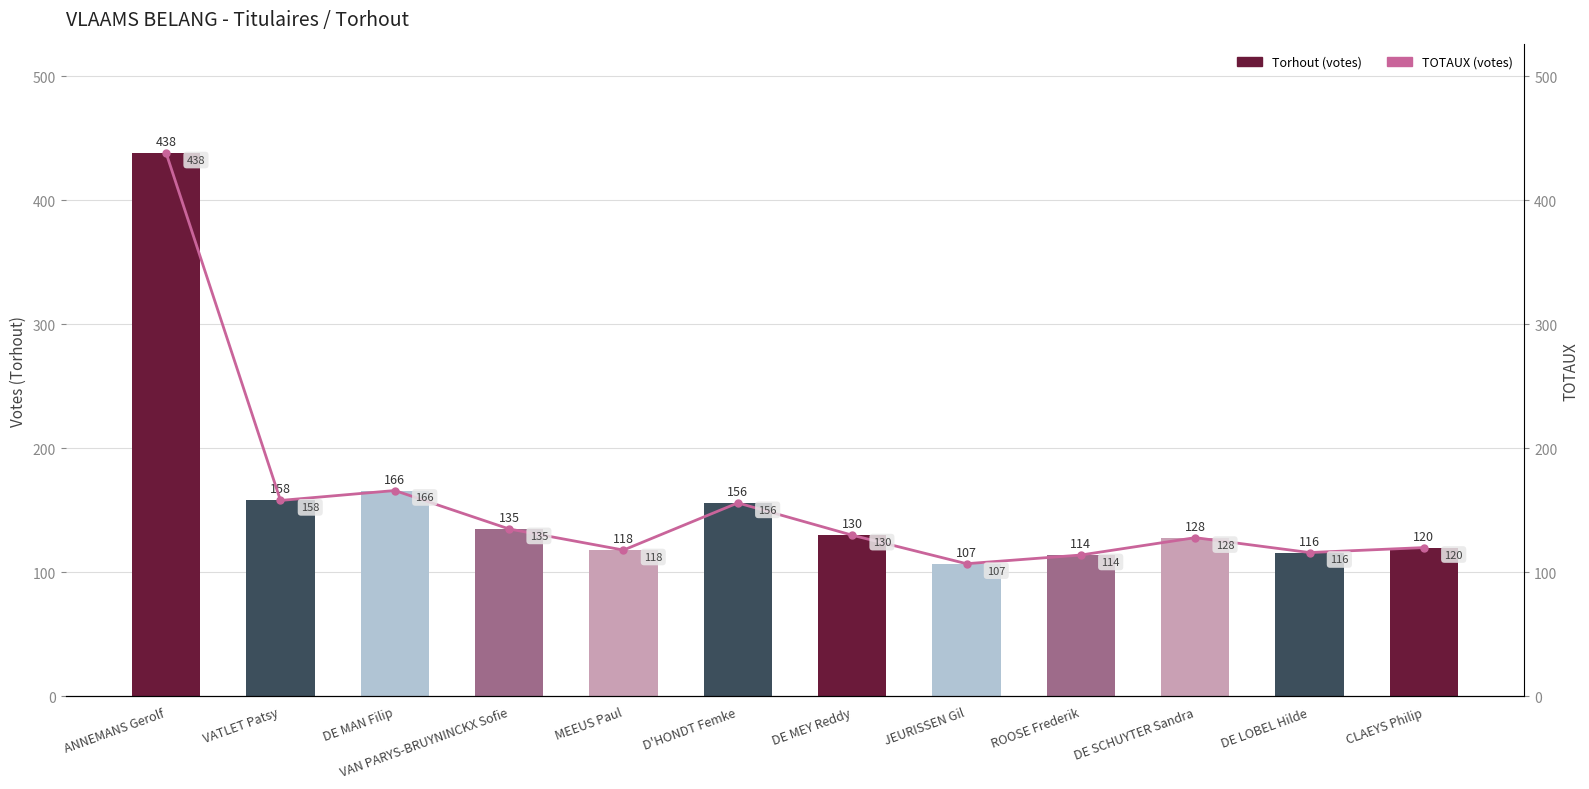

Reading left to right, what are all the values shown in this chart?

Torhout (votes): 438	158	166	135	118	156	130	107	114	128	116	120
TOTAUX (votes): 438	158	166	135	118	156	130	107	114	128	116	120